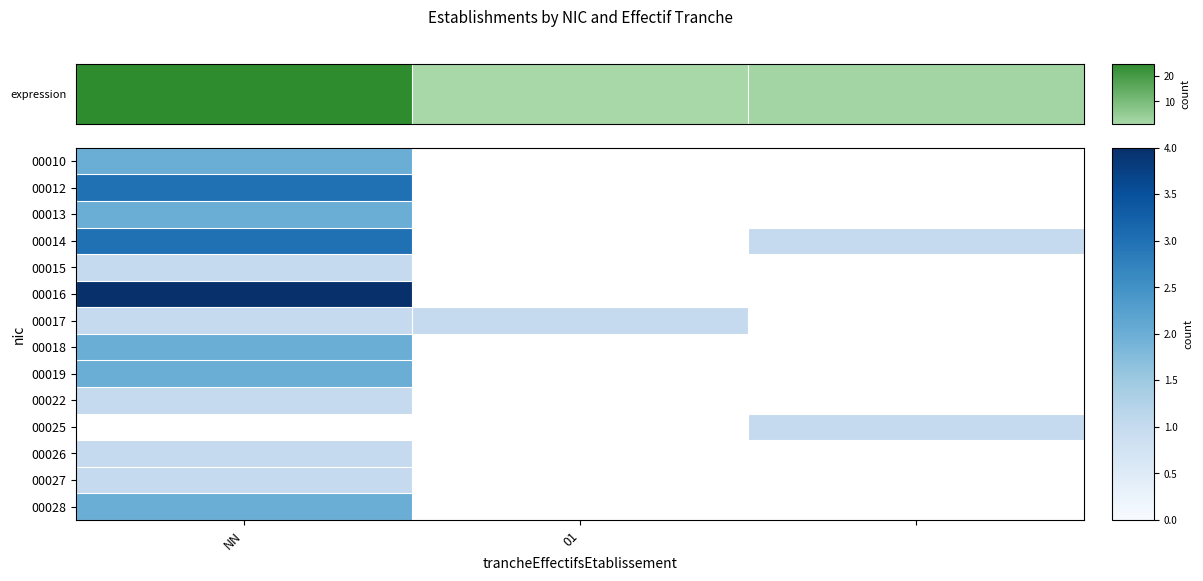

How many categories are shown in the chart?

3